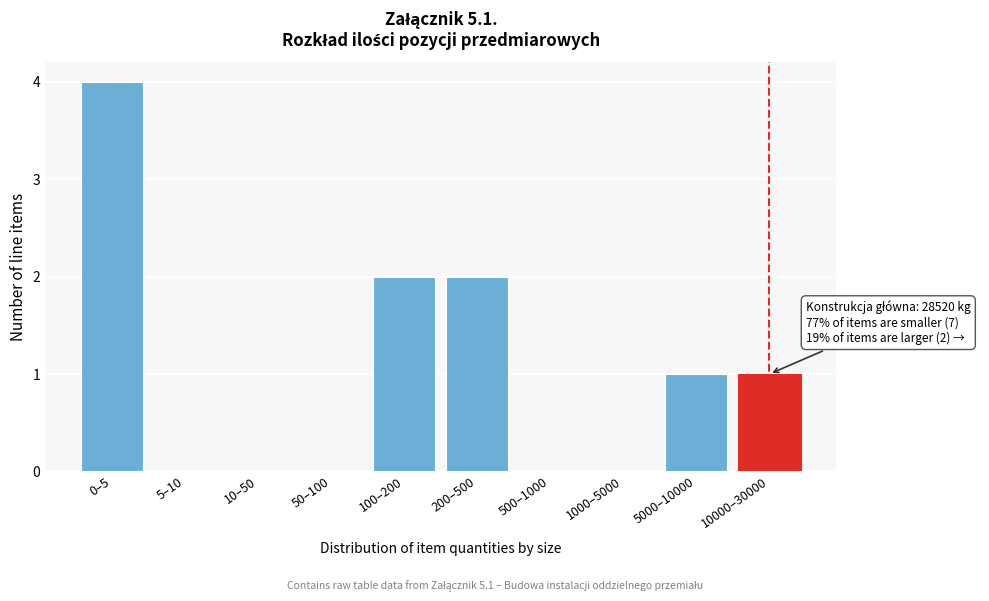

Reading left to right, list all the values displayed in this chart.

0–5=4	5–10=0	10–50=0	50–100=0	100–200=2	200–500=2	500–1000=0	1000–5000=0	5000–10000=1	10000–30000=1